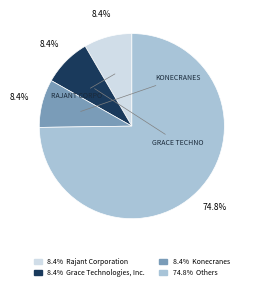

What is the largest slice in the pie chart?

74.8% Others